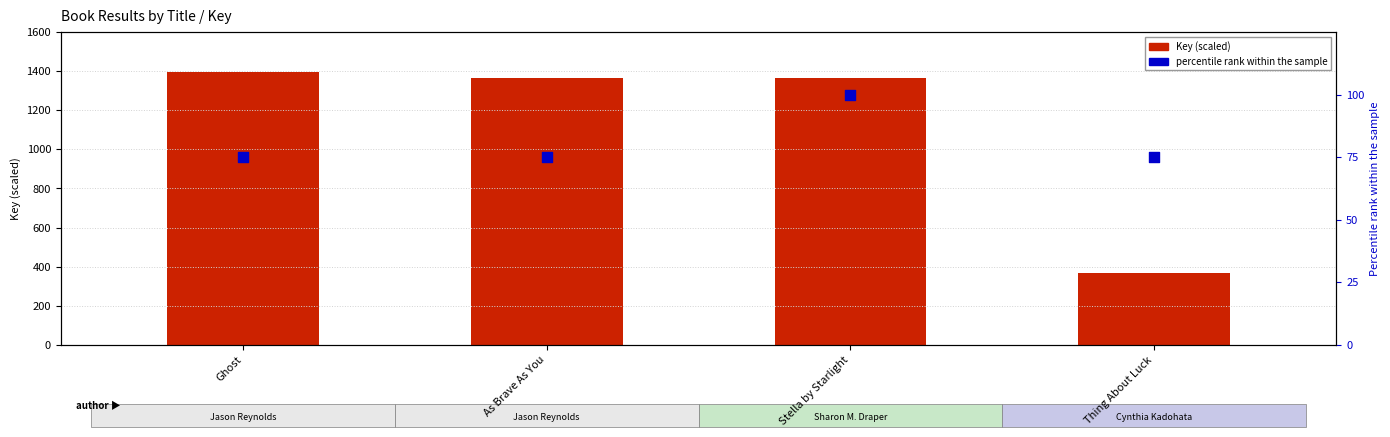

Which series has the largest Y range (max minus min)?

Key (×10⁵)